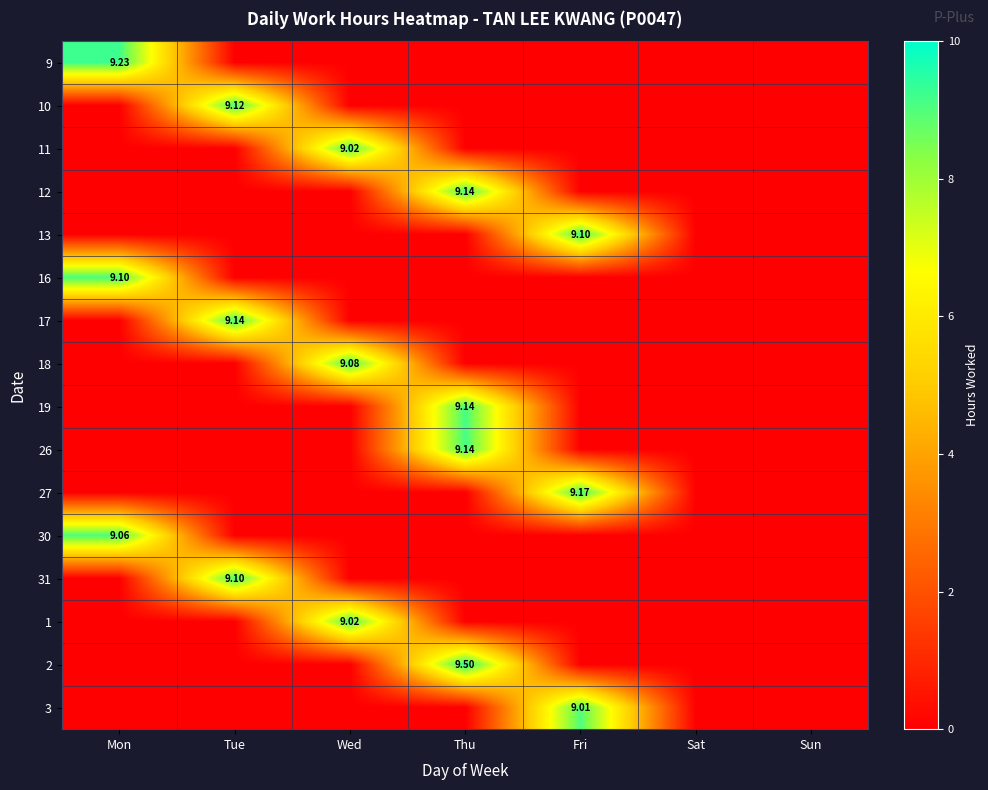

The 2 series shows 5.2 at Fri. True or false?

False